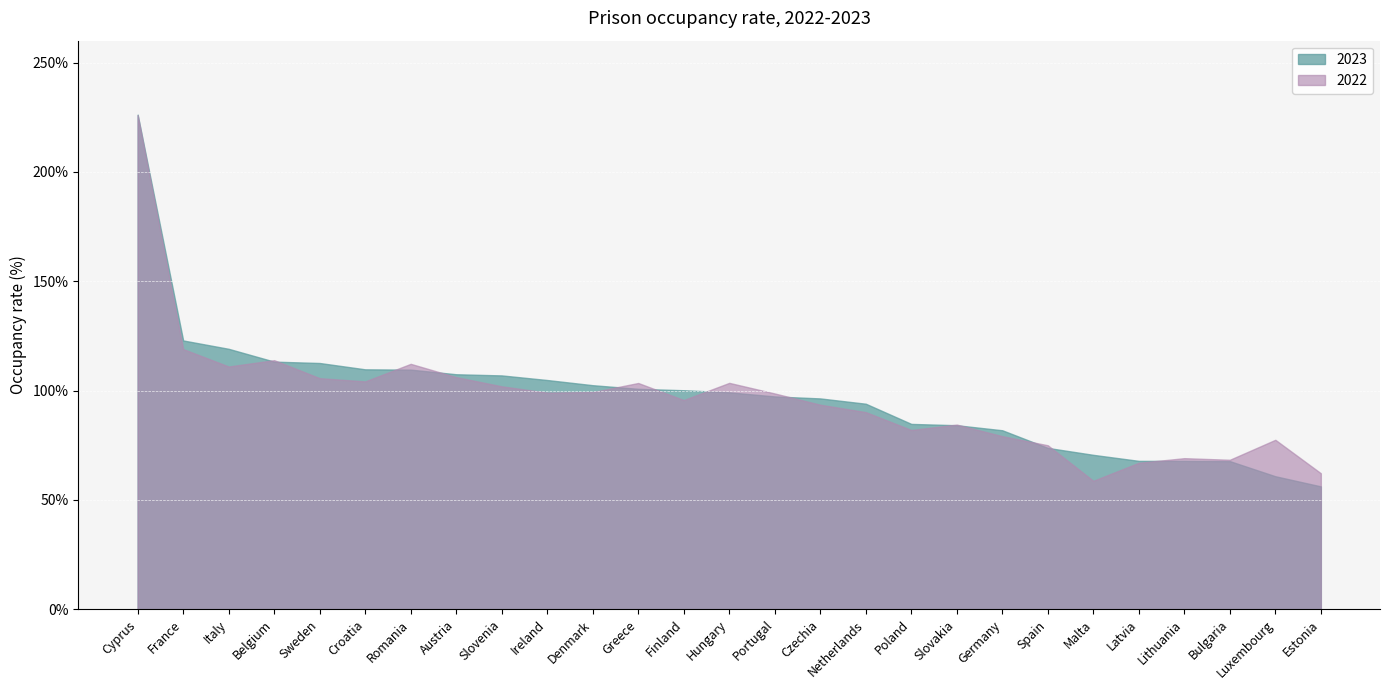

Reading left to right, extract all data points from this chart.

2023: Cyprus=226.2	France=122.9	Italy=119.1	Belgium=113.2	Sweden=112.6	Croatia=109.7	Romania=109.6	Austria=107.4	Slovenia=106.9	Ireland=104.8	Denmark=102.4	Greece=100.8	Finland=100.1	Hungary=99.2	Portugal=97.3	Czechia=96.4	Netherlands=94.0	Poland=84.7	Slovakia=84.1	Germany=81.8	Spain=73.8	Malta=70.6	Latvia=67.8	Lithuania=67.8	Bulgaria=67.7	Luxembourg=60.8	Estonia=56.2
2022: Cyprus=225.9	France=119.0	Italy=111.0	Belgium=113.9	Sweden=105.7	Croatia=104.2	Romania=112.2	Austria=106.1	Slovenia=101.9	Ireland=99.0	Denmark=99.3	Greece=103.4	Finland=95.7	Hungary=103.5	Portugal=98.7	Czechia=93.5	Netherlands=90.1	Poland=82.0	Slovakia=84.4	Germany=79.1	Spain=75.0	Malta=58.7	Latvia=67.0	Lithuania=69.1	Bulgaria=68.3	Luxembourg=77.5	Estonia=62.2